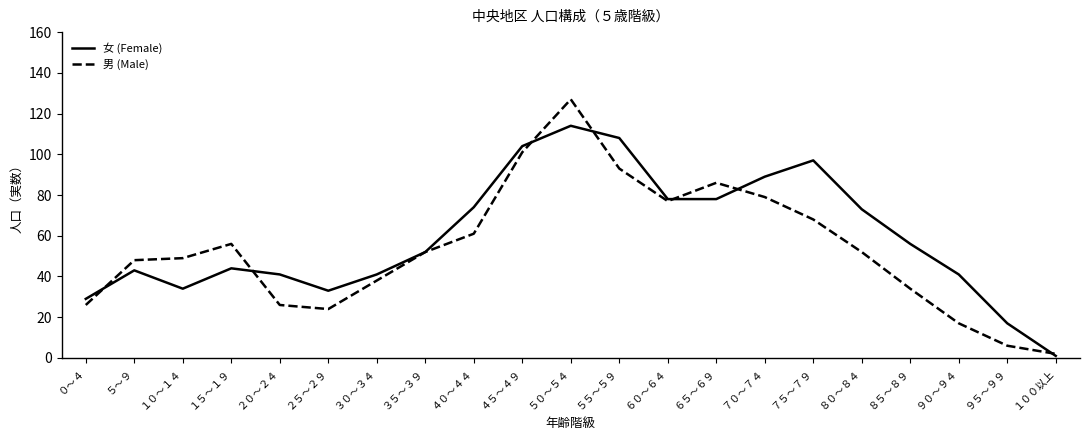

How many lines are shown in the chart?

2